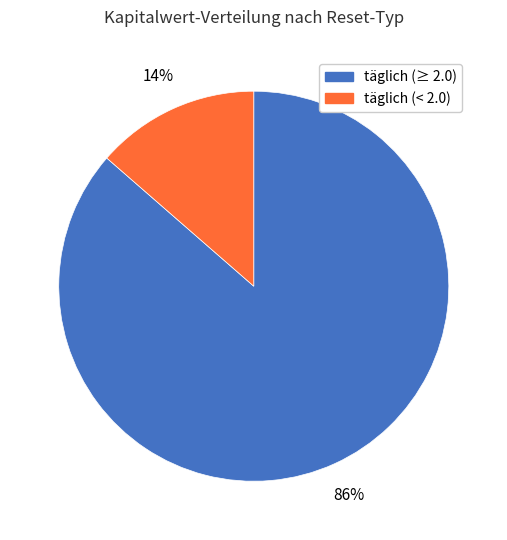

Does täglich (< 2.0) account for over 50% of the chart?

No